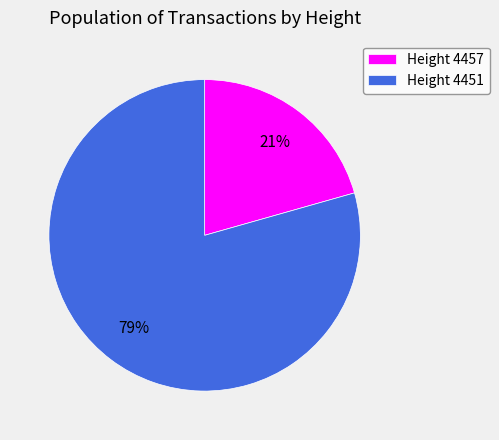

Is there any slice that represents more than half of the pie?

Yes